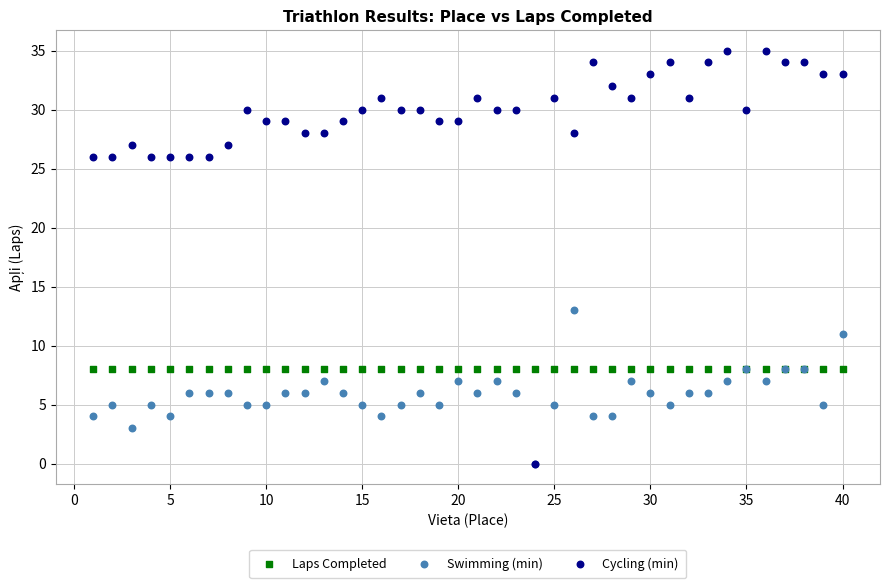

Across all series, what Y value is closest to 17?

13